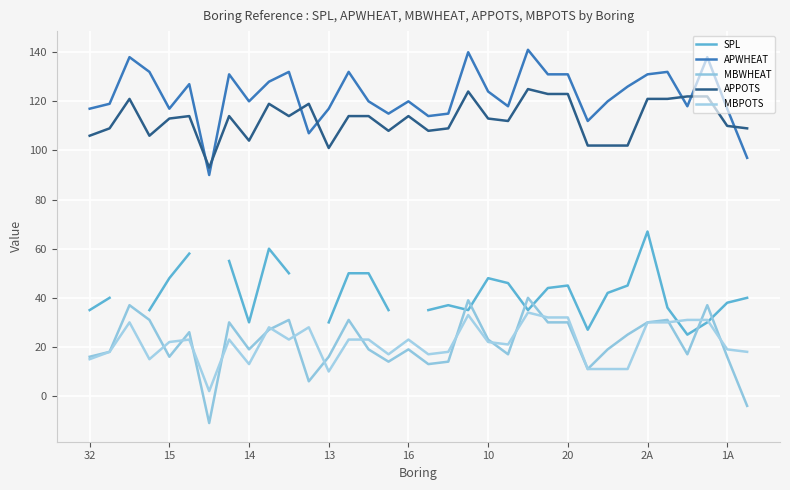

True or false: MBWHEAT has more than 2 interior local peaks.

True